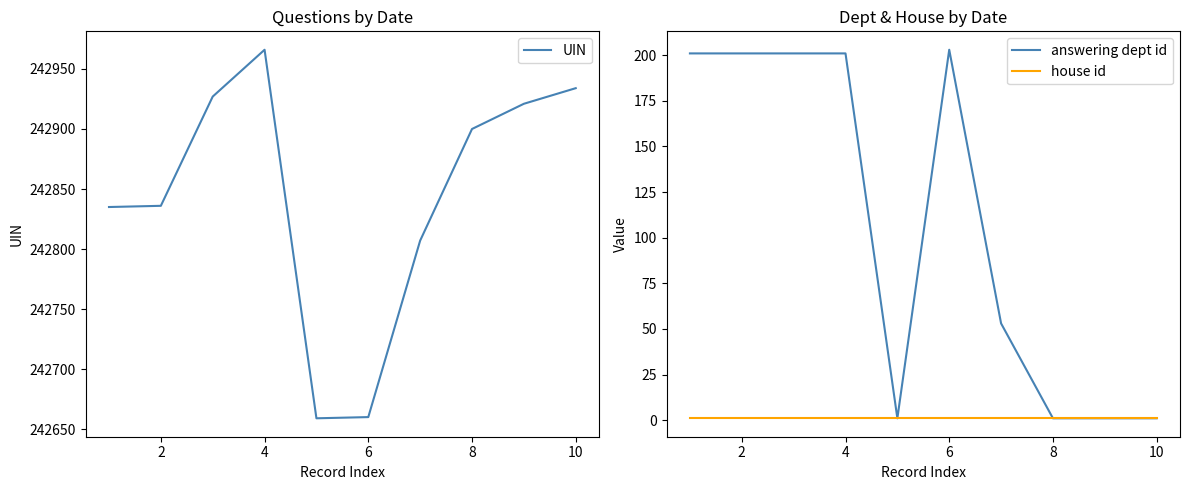

The value of UIN at 10 is 131084. True or false?

False